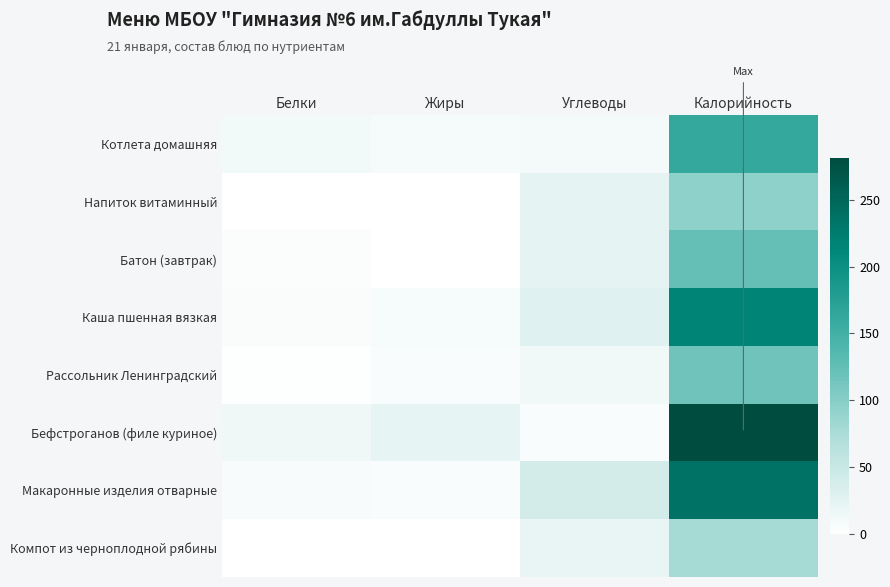

What is the difference between the highest and lowest values at Жиры?

22